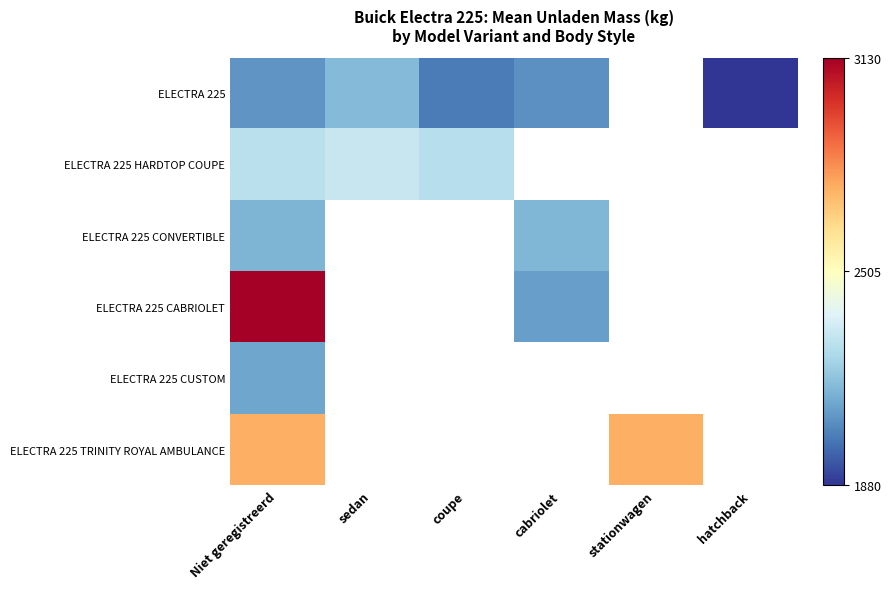

How many data points does each series have?

6